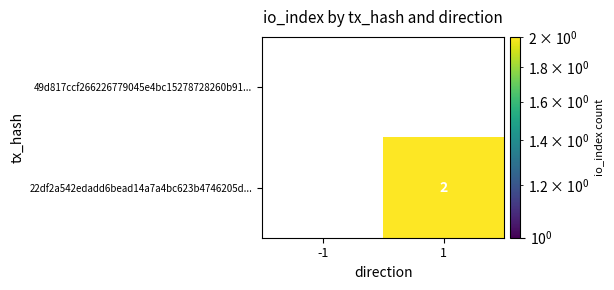

Rank the series at 1 from lowest to highest value.

49d817ccf266226779045e4bc15278728260b91..., 22df2a542edadd6bead14a7a4bc623b4746205d...